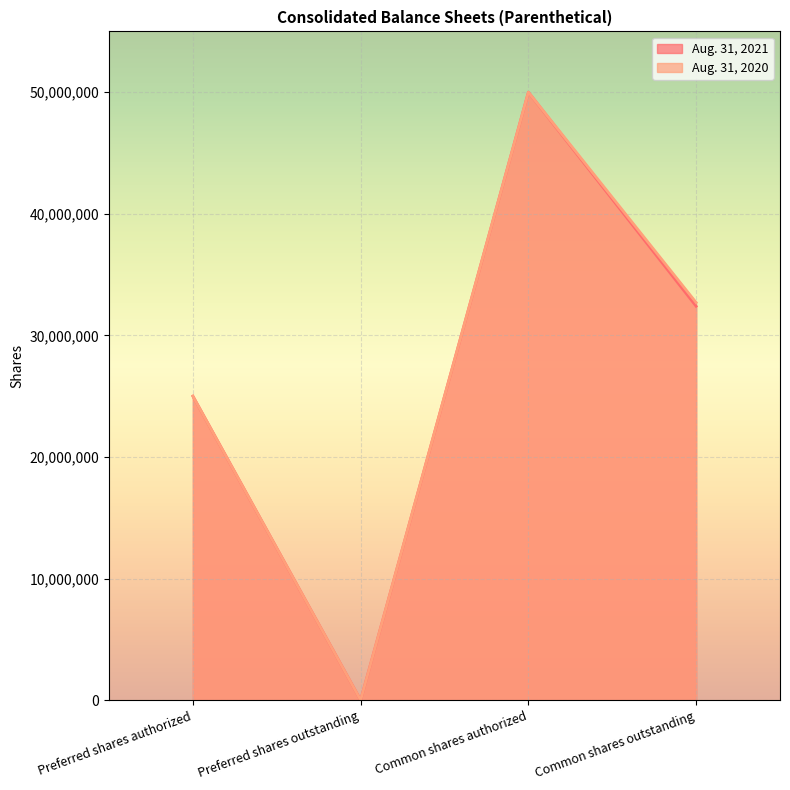

What is the difference between the maximum and minimum values in the Aug. 31, 2021 series?

50000000